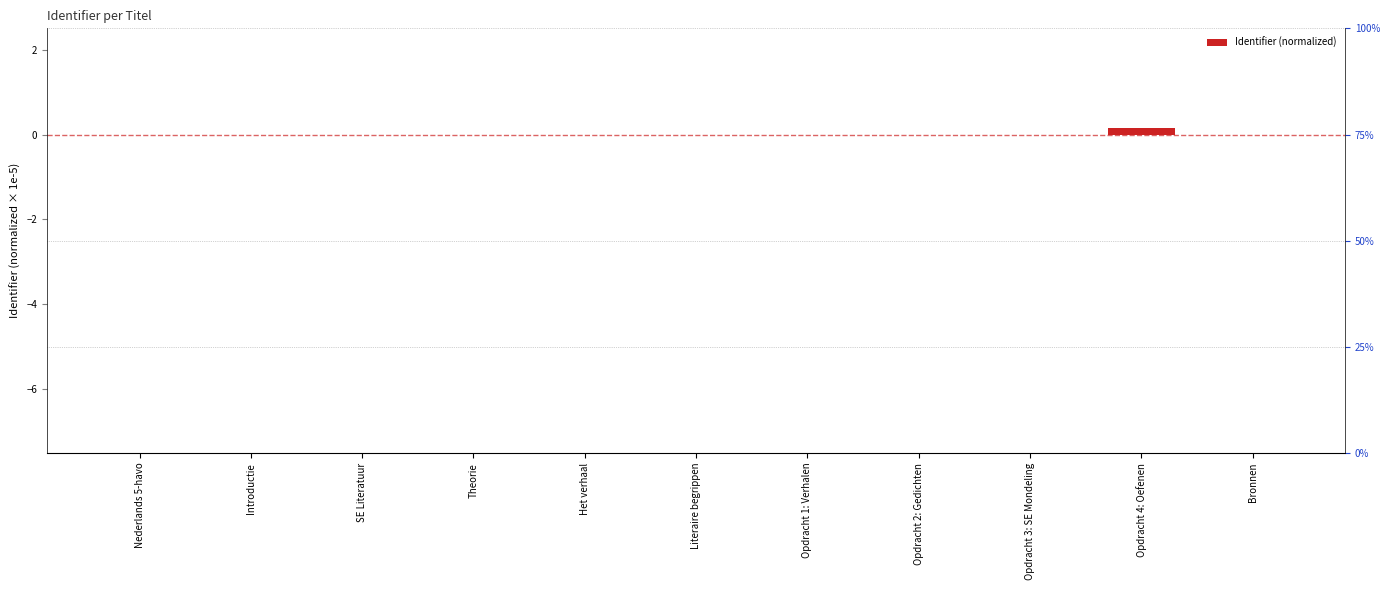

Rank the categories by value from lowest to highest.

Introductie, SE Literatuur, Theorie, Het verhaal, Opdracht 1: Verhalen, Opdracht 2: Gedichten, Opdracht 3: SE Mondeling, Bronnen, Literaire begrippen, Nederlands 5-havo, Opdracht 4: Oefenen